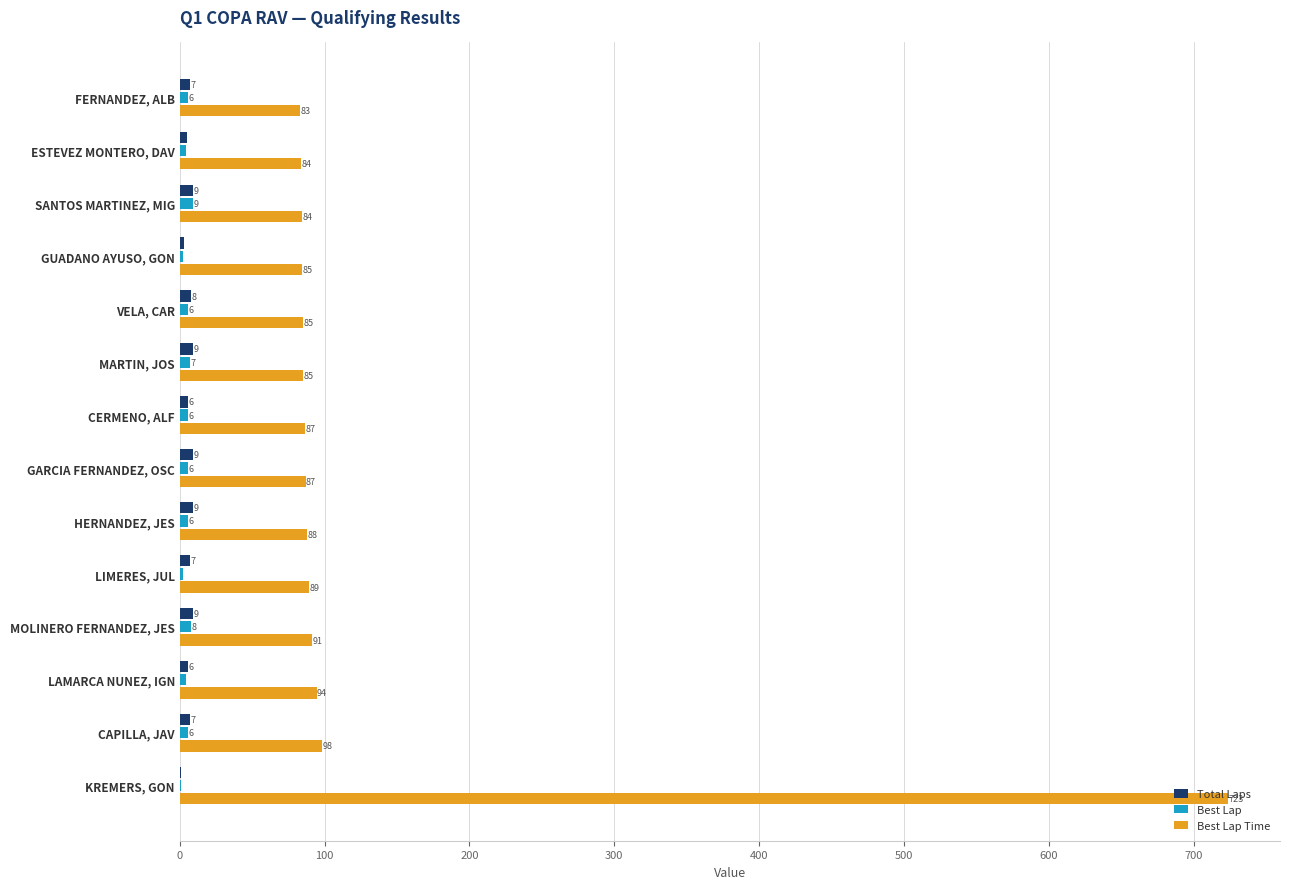

What is the maximum value for Best Lap Time?

723.3